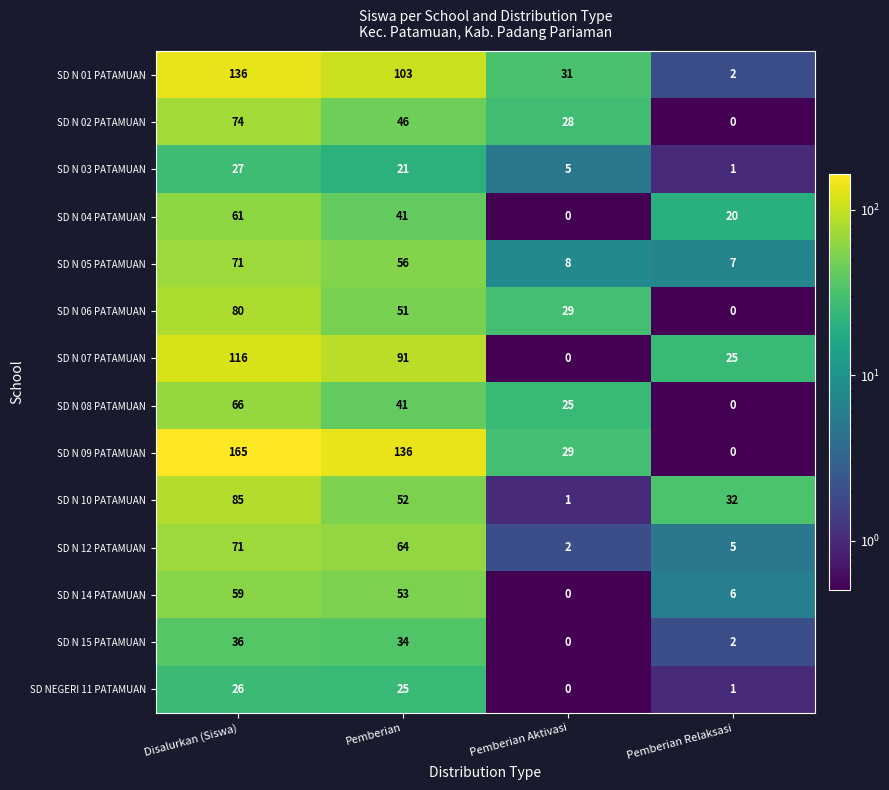

At which category does the chart reach its peak across all series?

Disalurkan (Siswa)